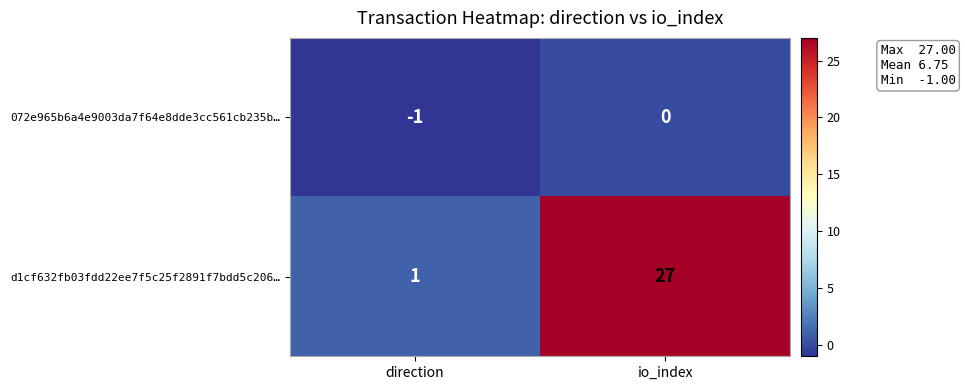

What is the total value across all series at io_index?

27